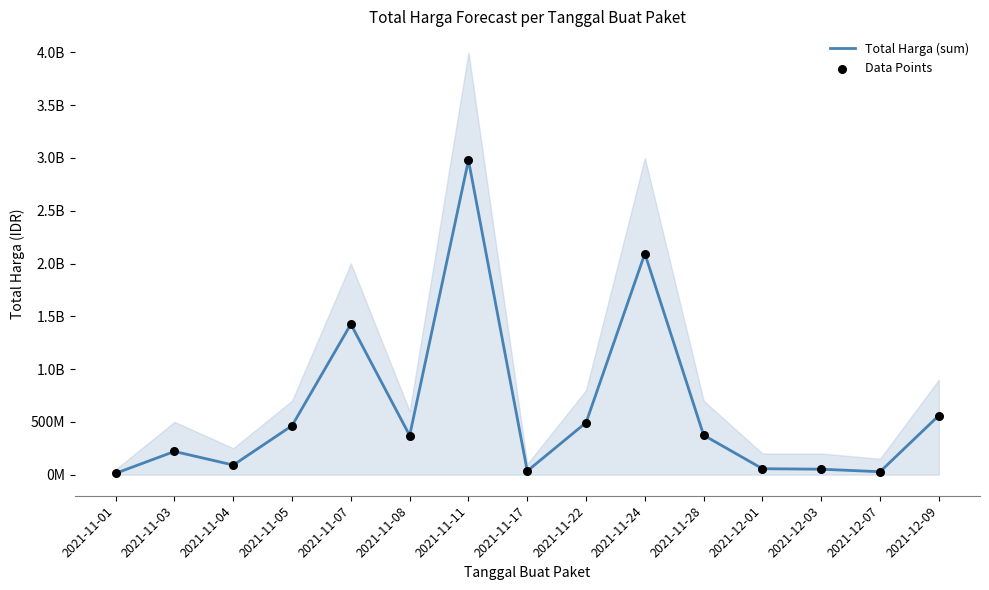

Which series has the largest Y range (max minus min)?

Total Harga (sum)